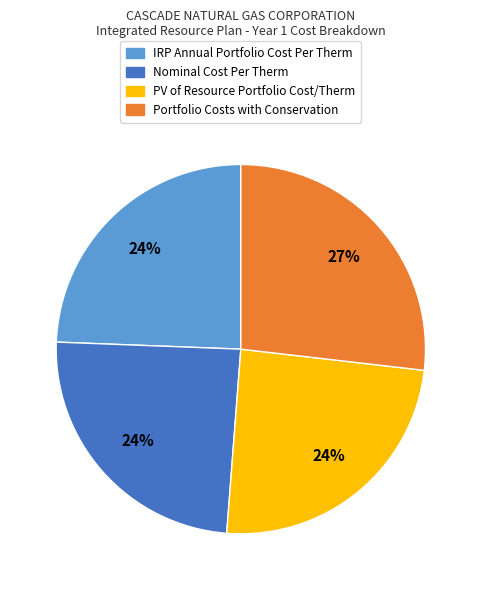

True or false: Portfolio Costs with Conservation accounts for 37% of the total.

False